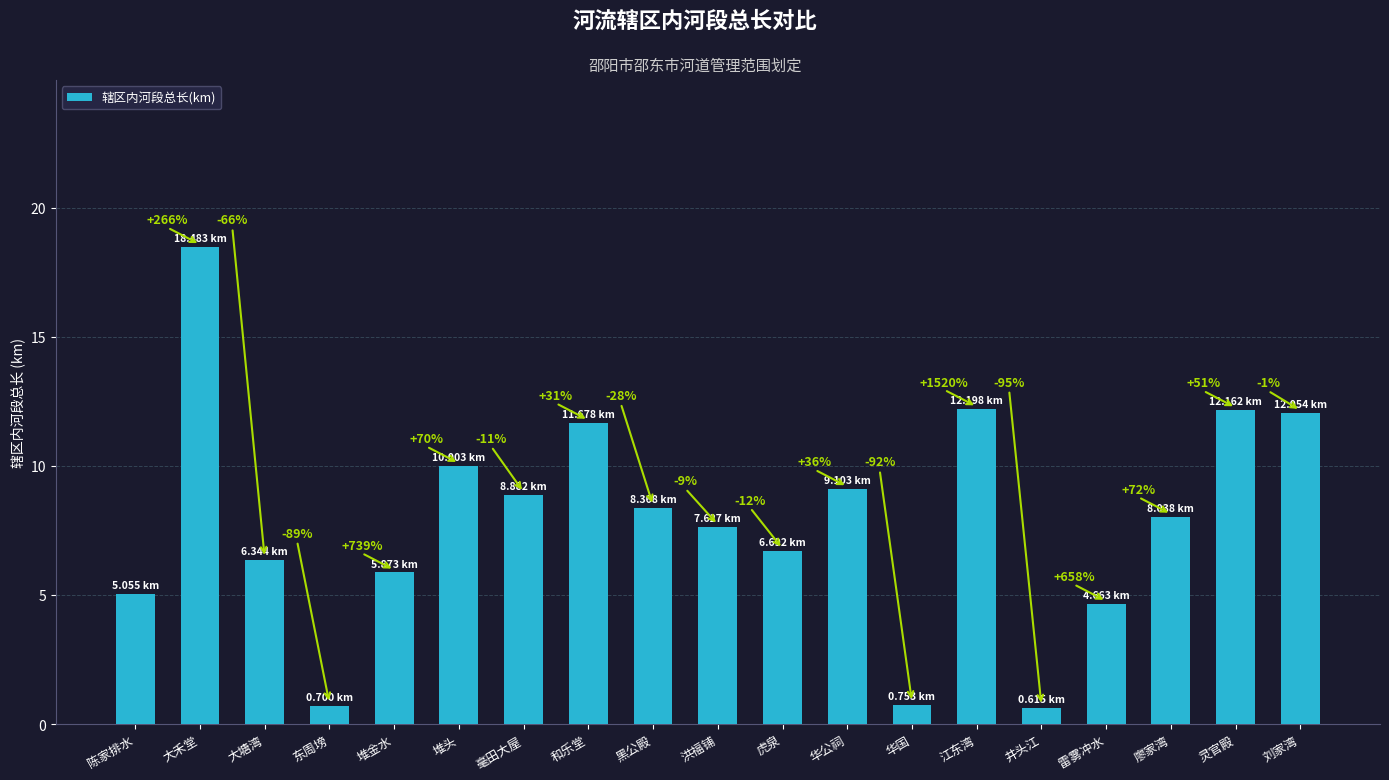

Does the chart contain any negative values?

No